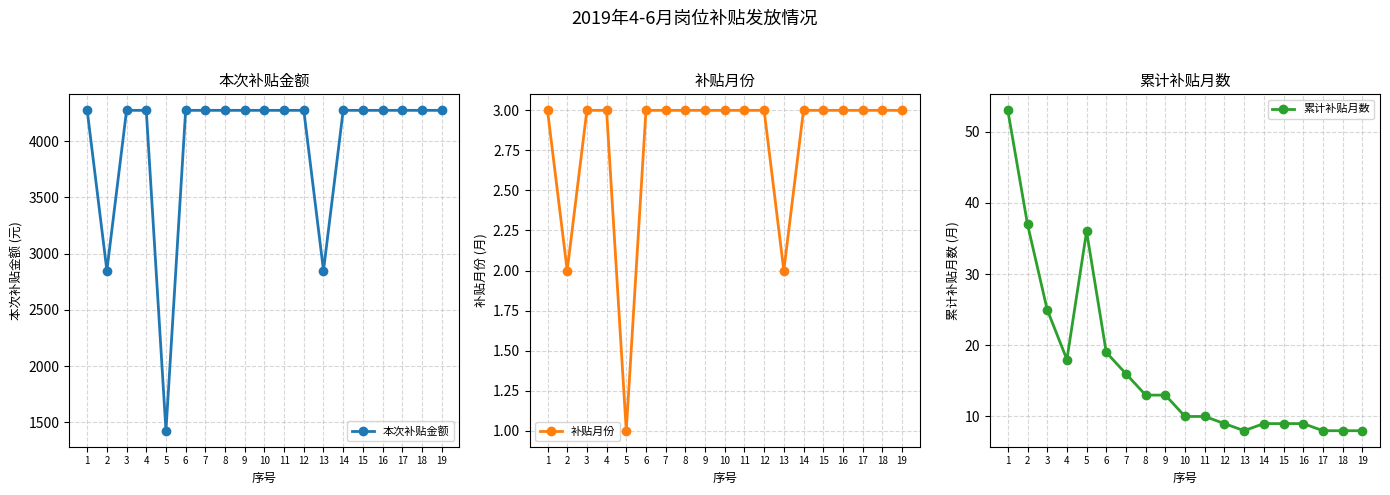

Where is 补贴月份 nearest to the value 2?

2